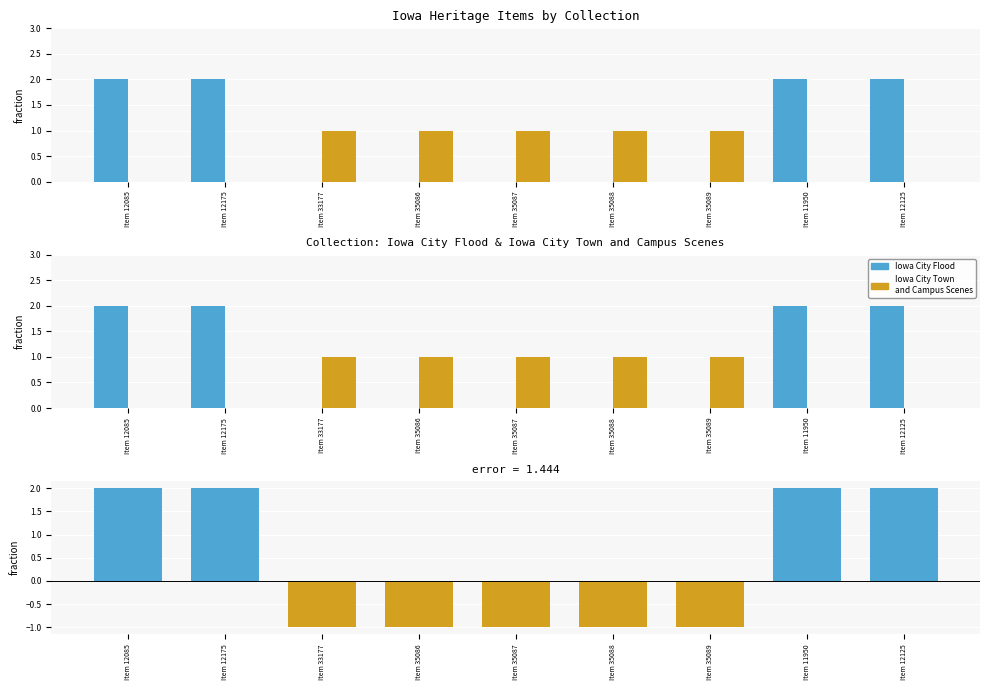

Count the Iowa City Flood values in the range 0 to 2.

9